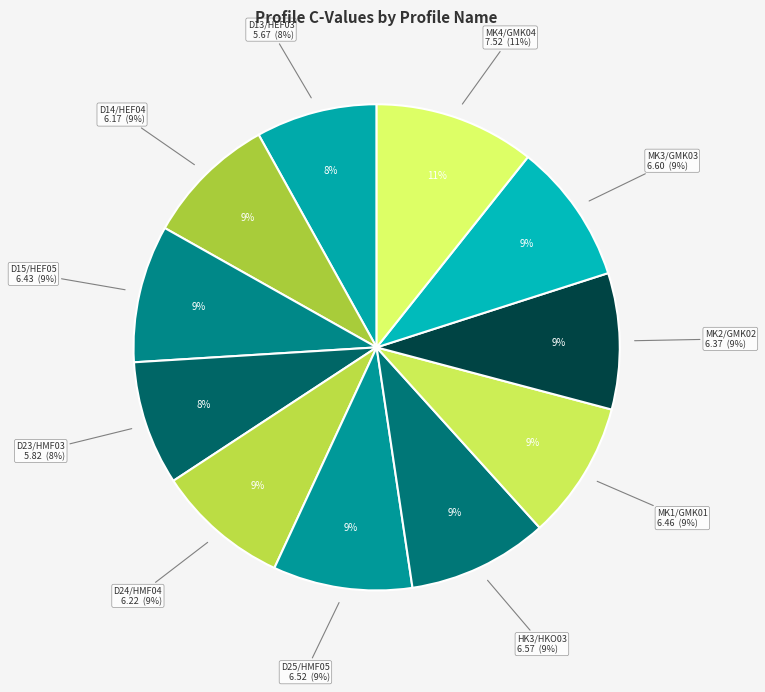

How many segments does this pie chart have?

11